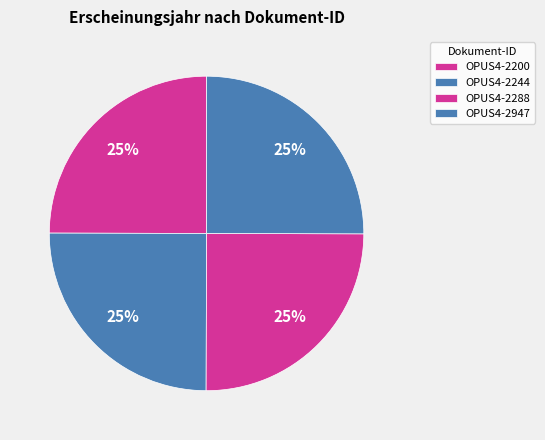

How many slices are in this pie chart?

4